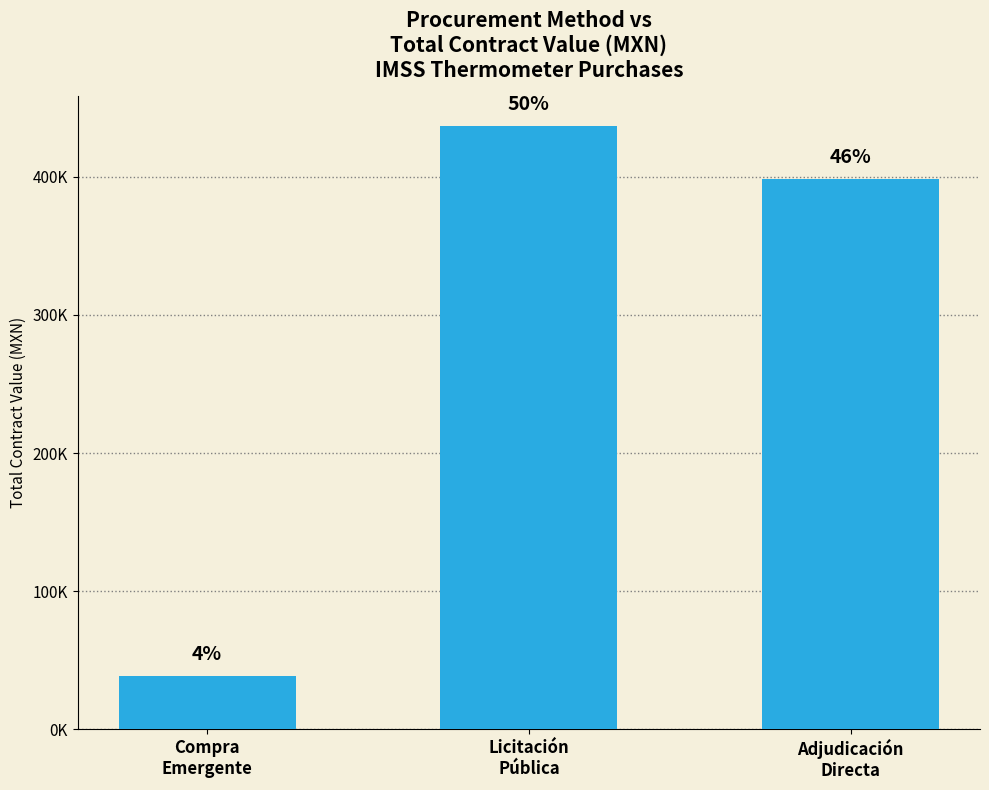

Are the bars horizontal?

No